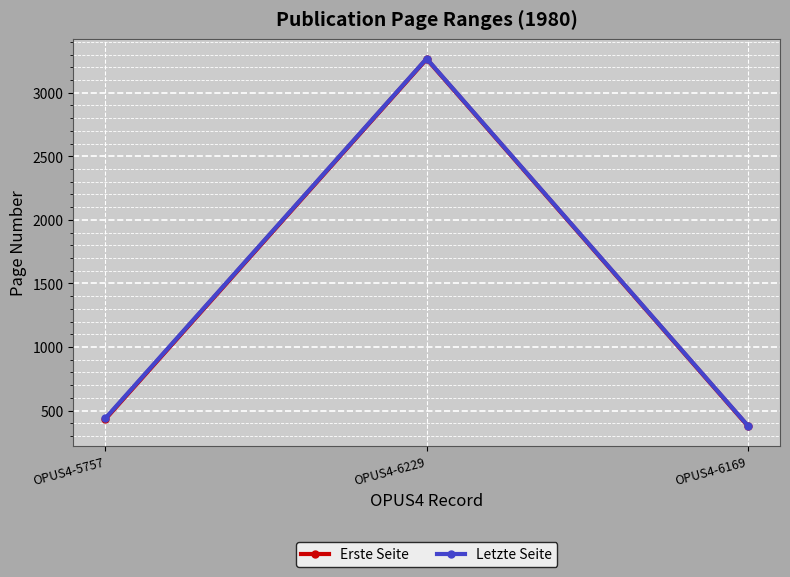

At which label does Erste Seite reach its minimum?

OPUS4-6169